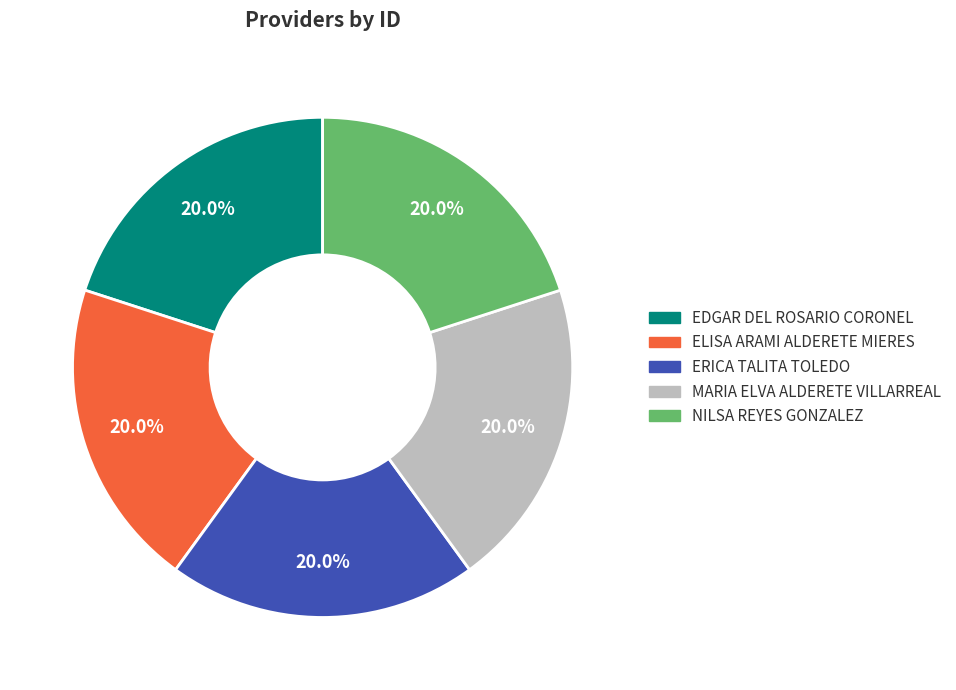

How many slices are in this pie chart?

5